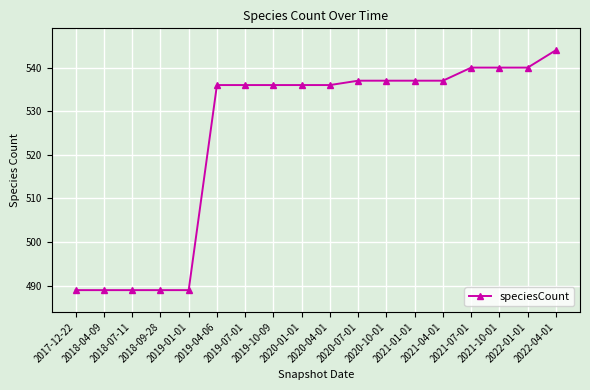

What is the label of the 13th point from the right?

2019-04-06